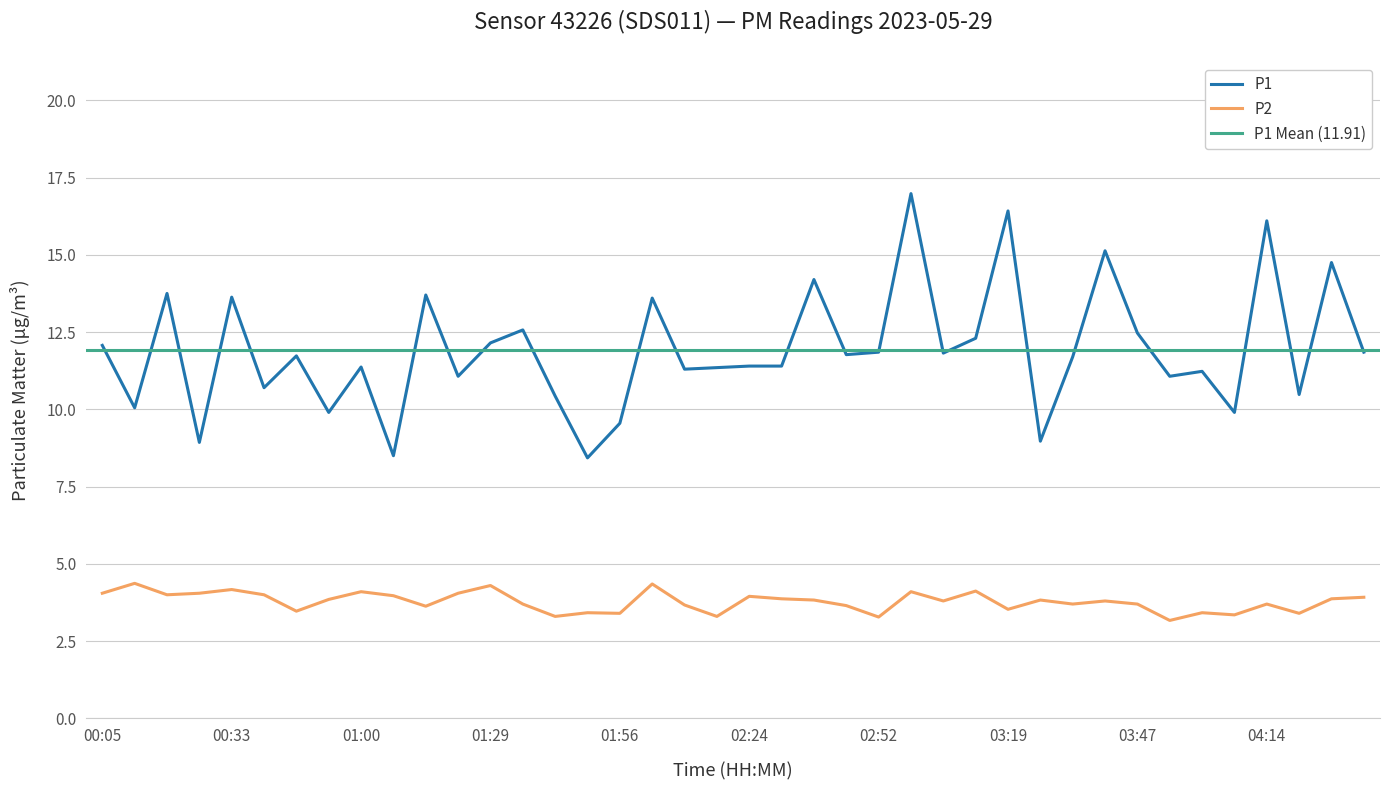

What is the difference between the highest and lowest values at 03:12?

8.2